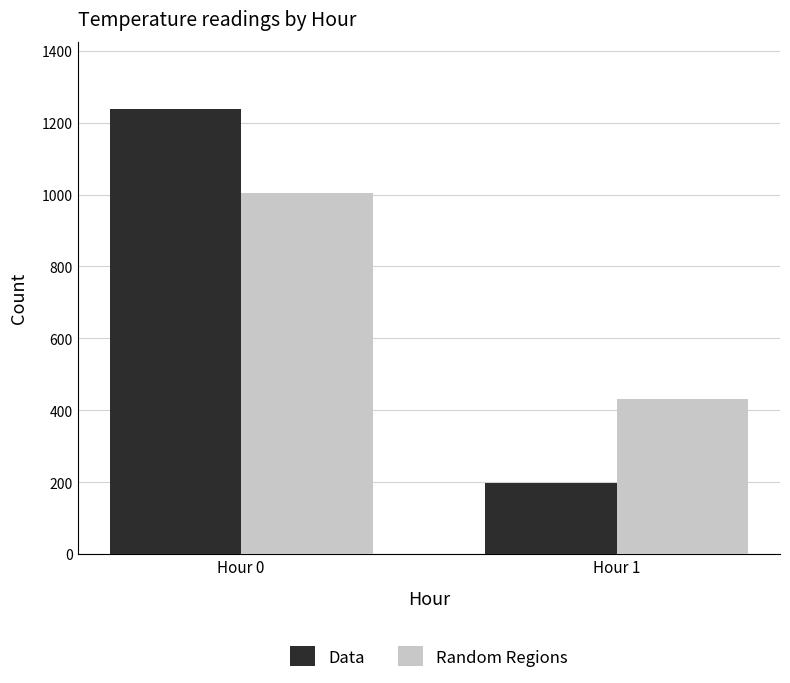

What is the spread (max minus min) of values at Hour 0?

235